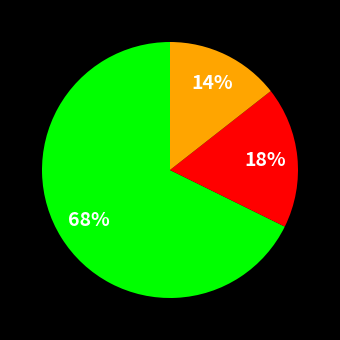

Is there a majority slice in this chart?

Yes